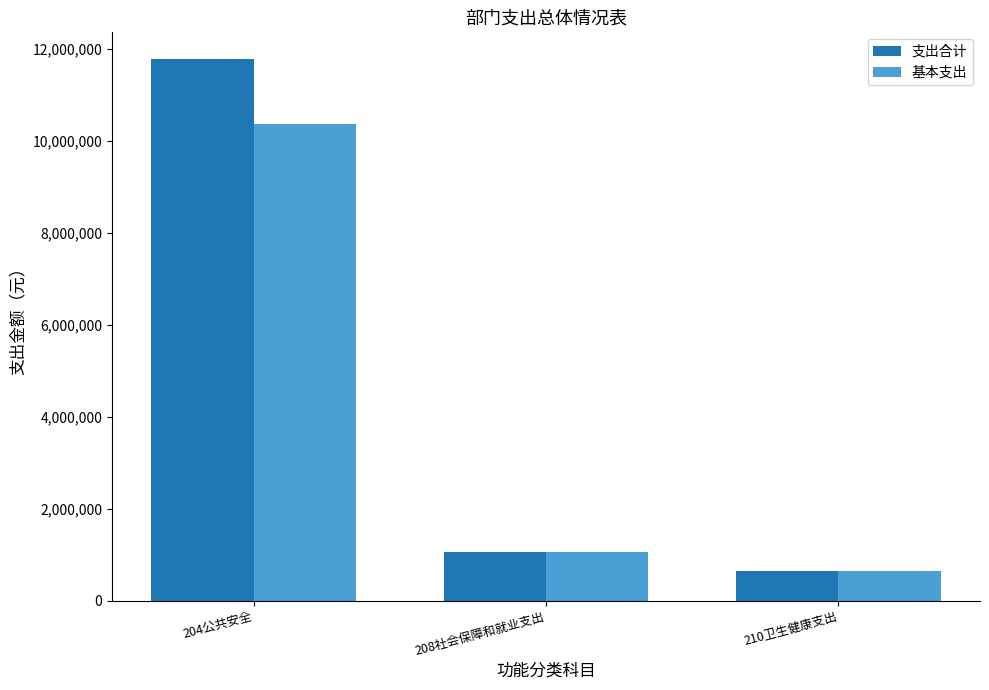

The 支出合计 series shows 582363.3 at 208社会保障和就业支出. True or false?

False